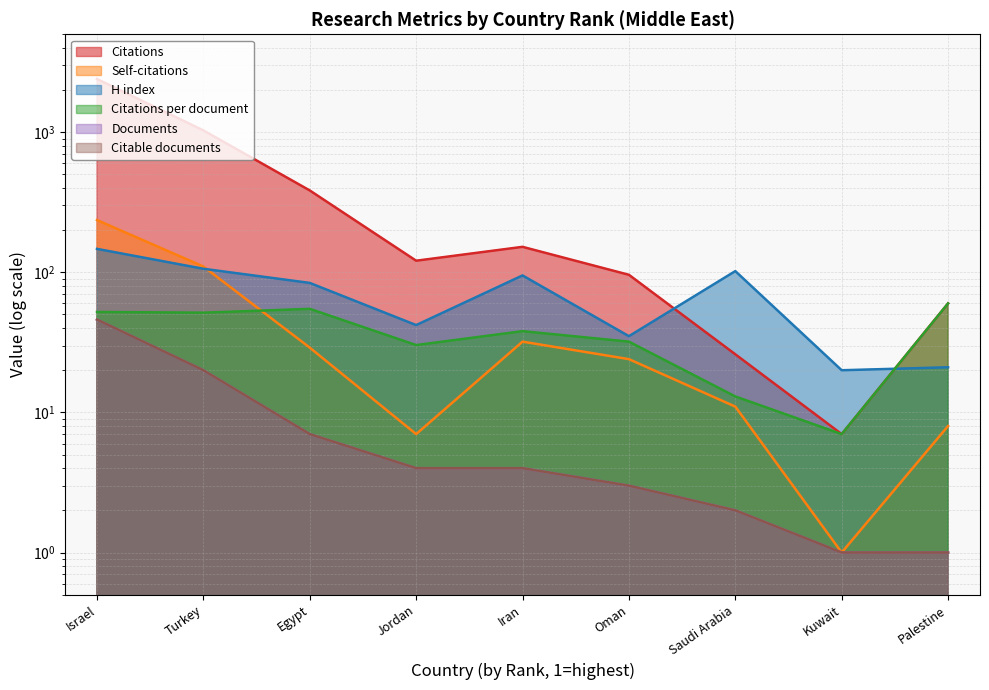

True or false: Self-citations and Documents intersect in this chart.

False